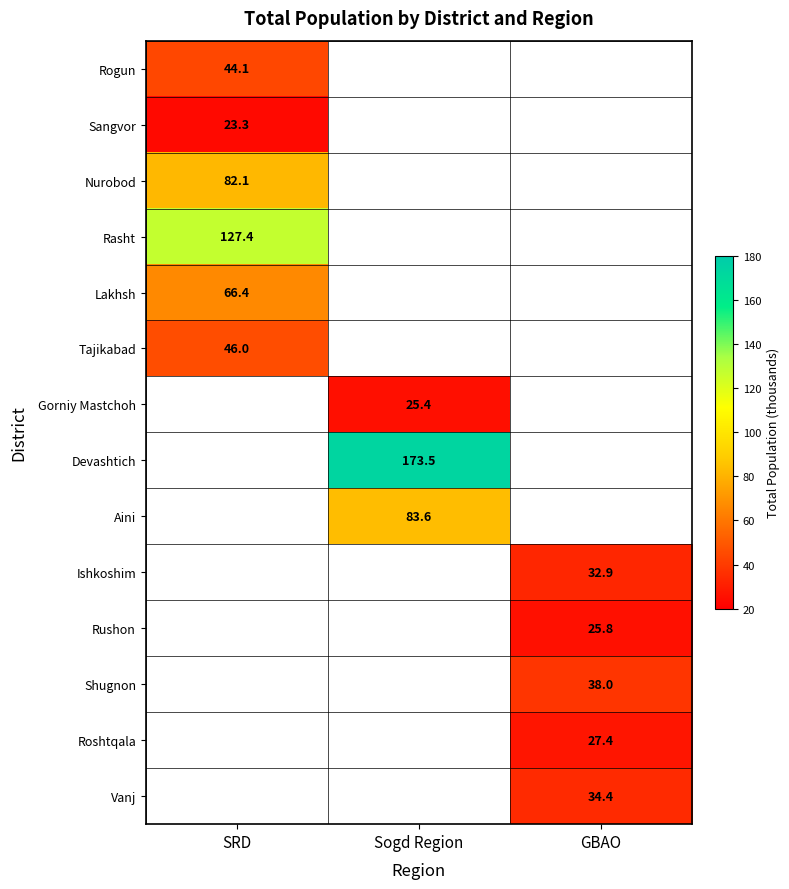

How many distinct data groups are displayed?

14